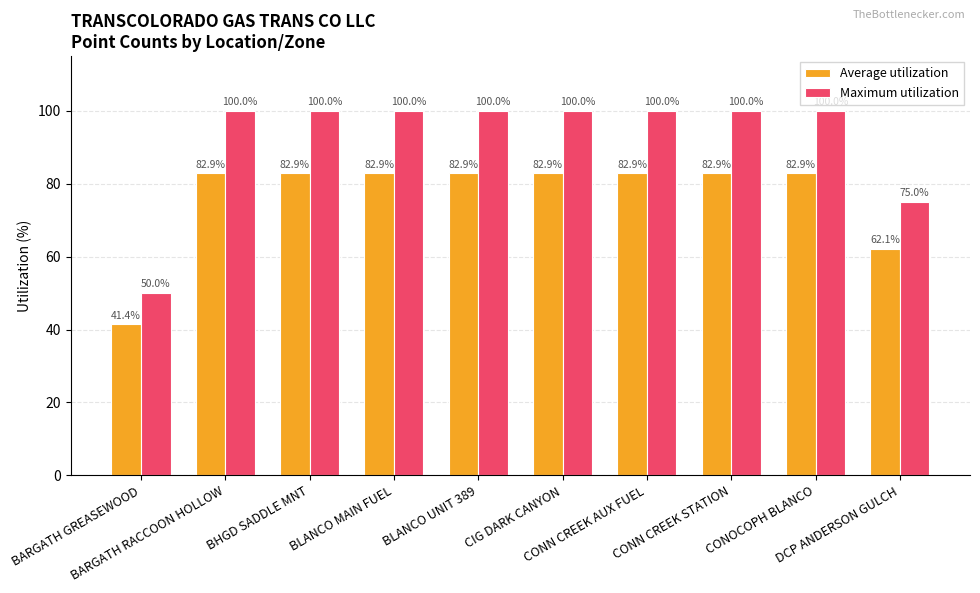

Reading left to right, what are all the values shown in this chart?

Average utilization: 41.4	82.9	82.9	82.9	82.9	82.9	82.9	82.9	82.9	62.1
Maximum utilization: 50.0	100.0	100.0	100.0	100.0	100.0	100.0	100.0	100.0	75.0